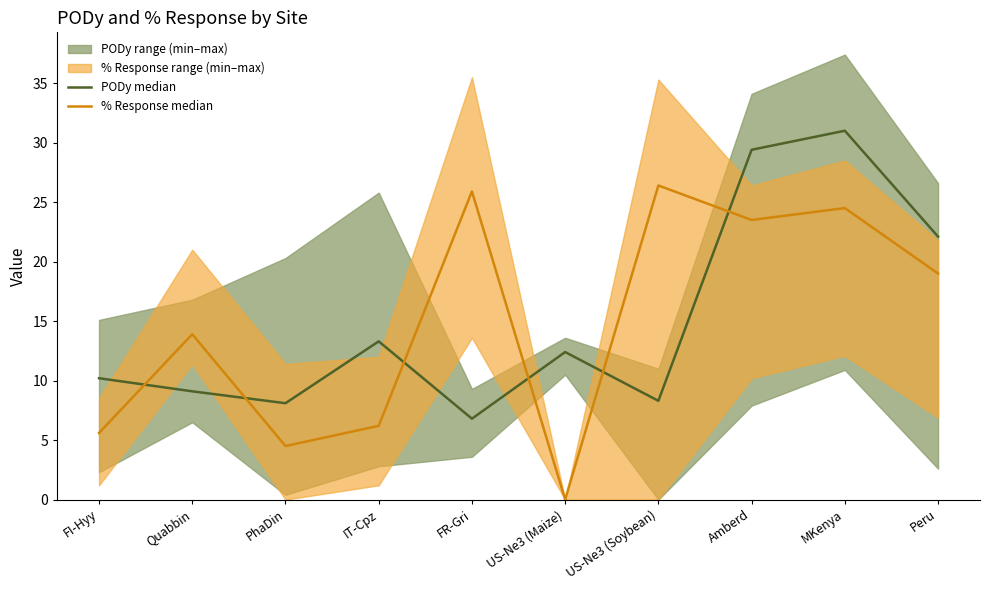

What is the average value of the PODy median series?

15.1